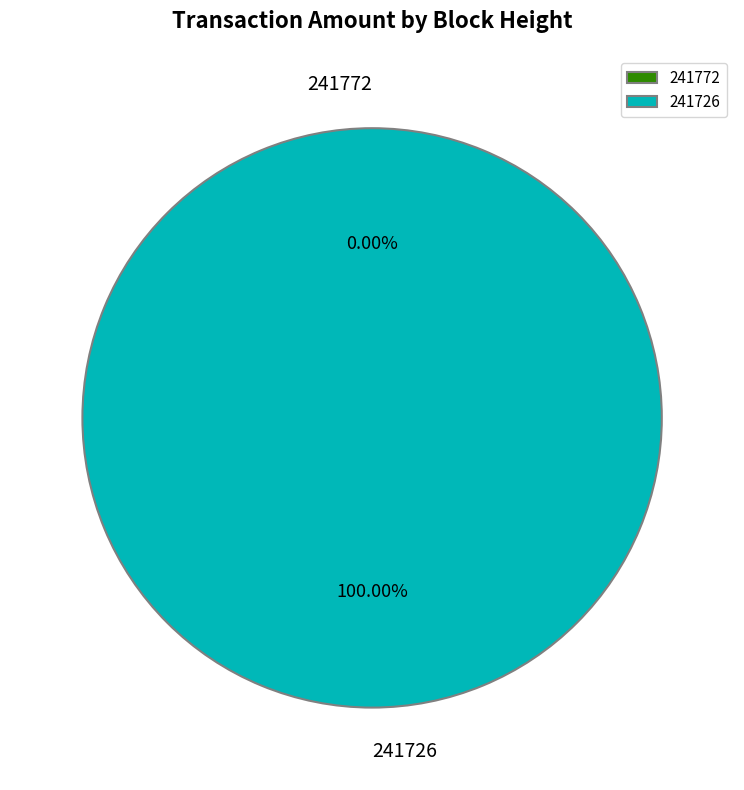

What is the largest slice in the pie chart?

241726